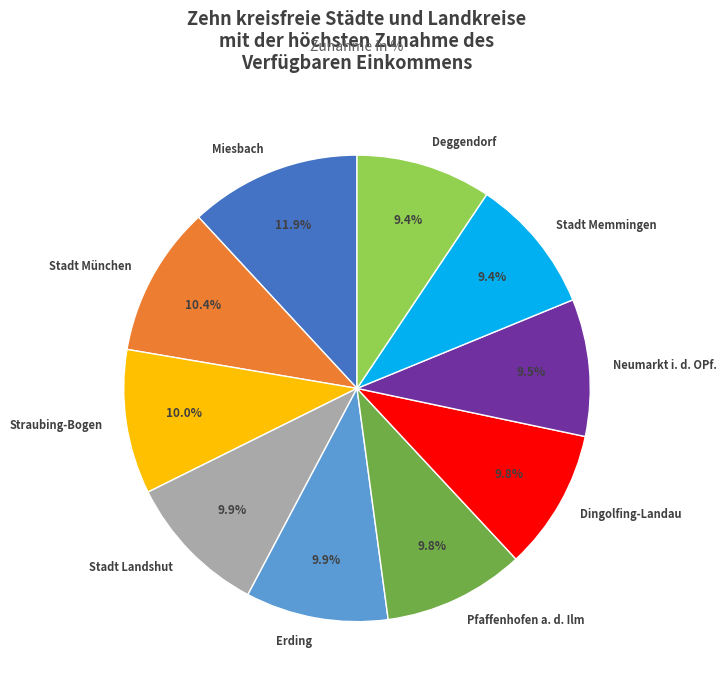

Count the number of slices in the pie.

10